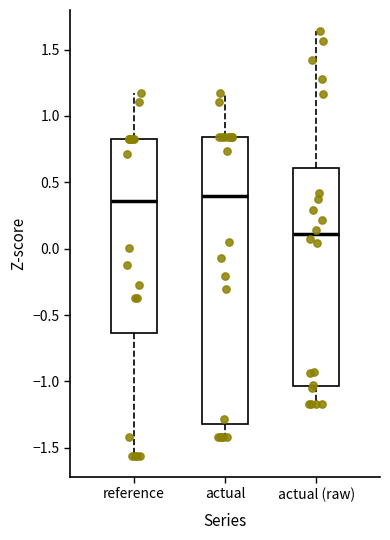

Where does the upper whisker of the box for actual (raw) end on the y-axis? The values are not printed on the chart, so give them approximately, as read against the axis.

1.65